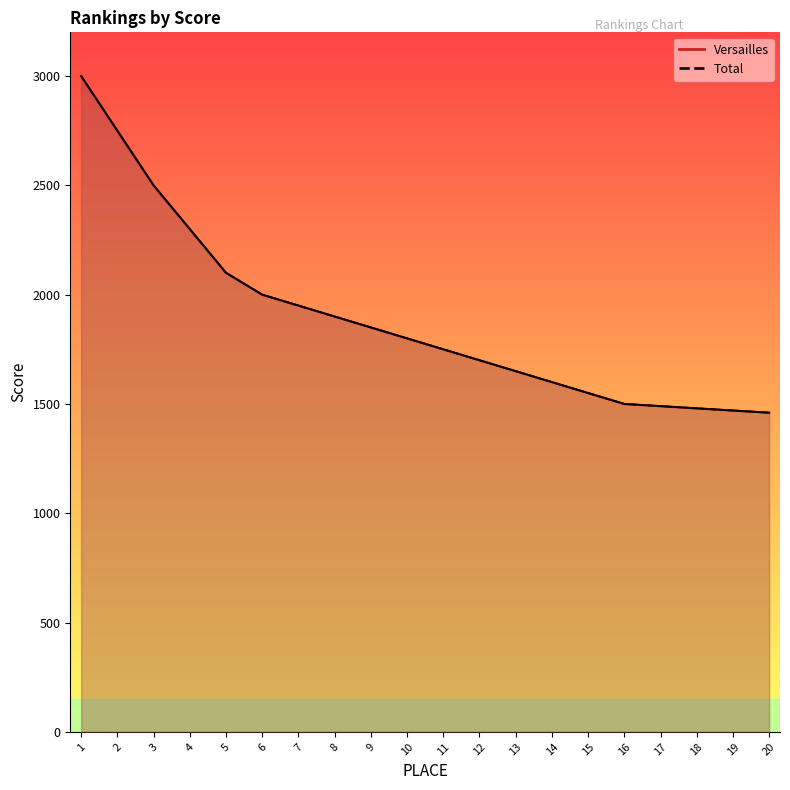

True or false: Total line has more than 1 interior local peaks.

False